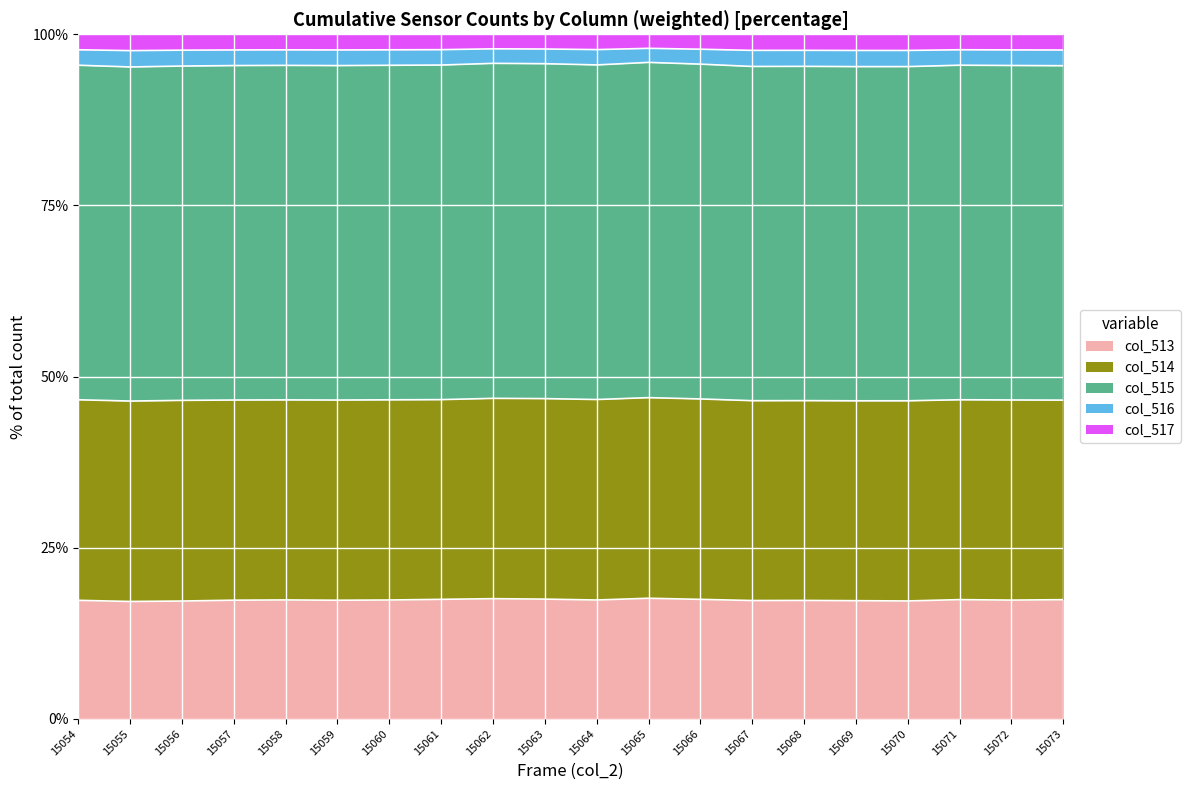

The col_513 series shows 17.3 at 15059. True or false?

True